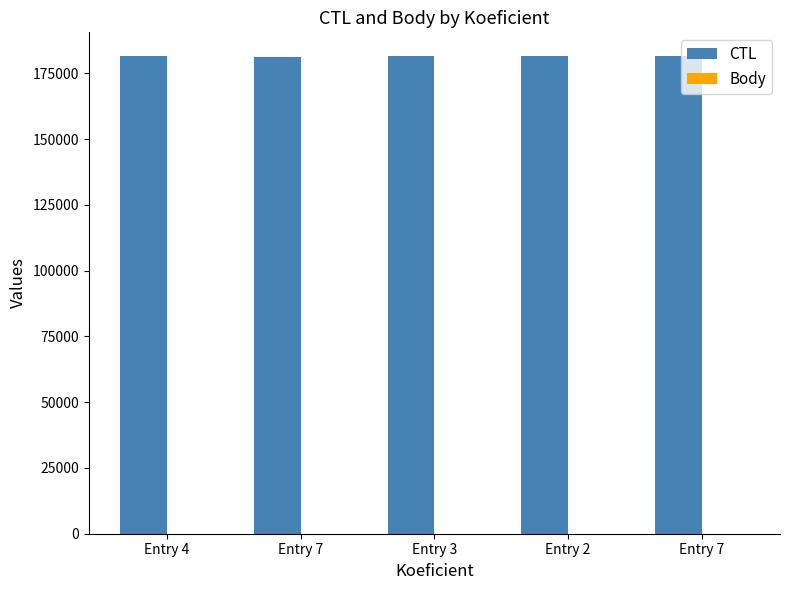

At which category is the sum across all series the highest?

Entry 7